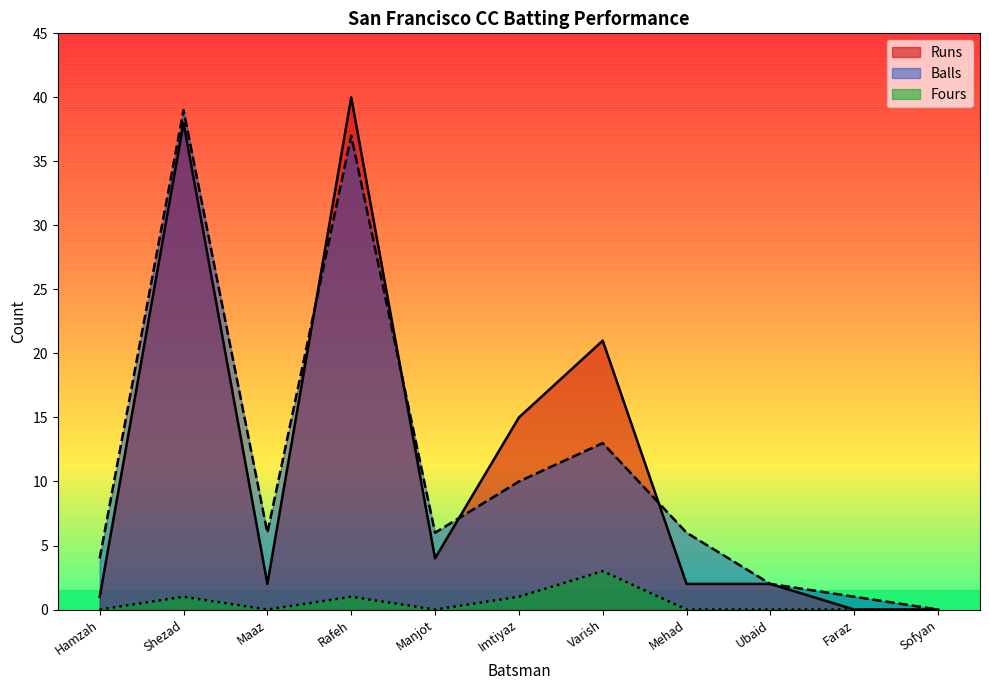

At which label is Balls closest to 19?

Varish